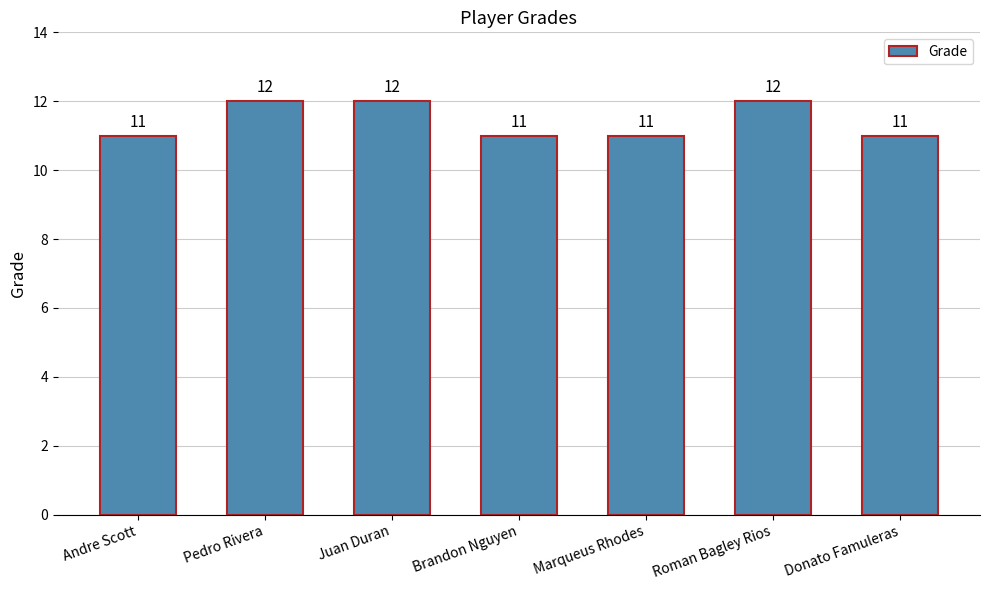

Reading left to right, transcribe all the data shown in this chart.

11	12	12	11	11	12	11